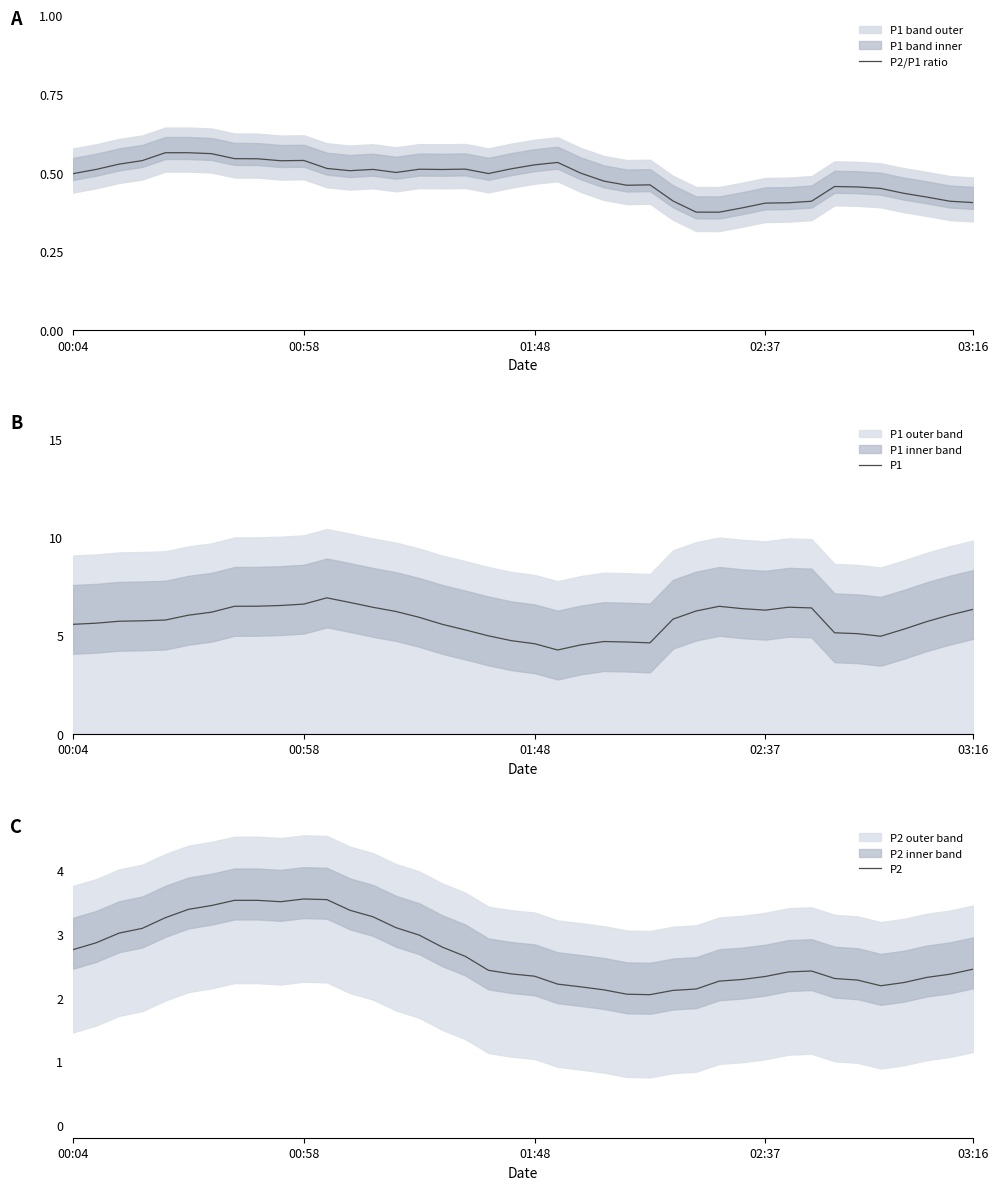

Where does the P1 series first go above 5?

00:04